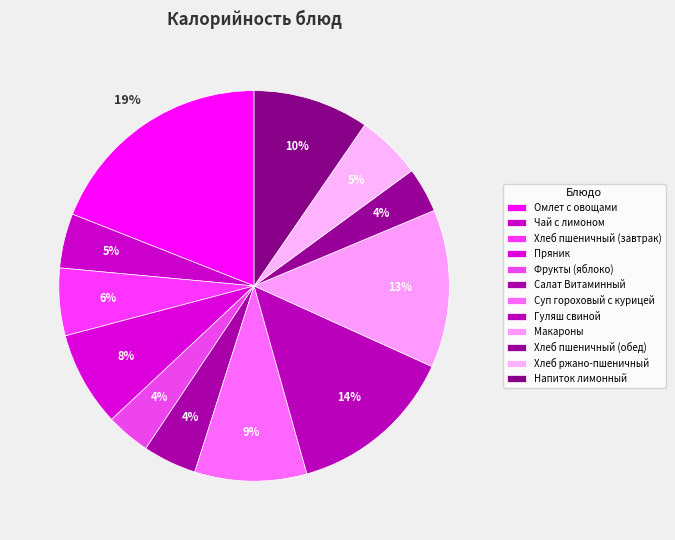

Does Гуляш свиной represent more than half of the total?

No